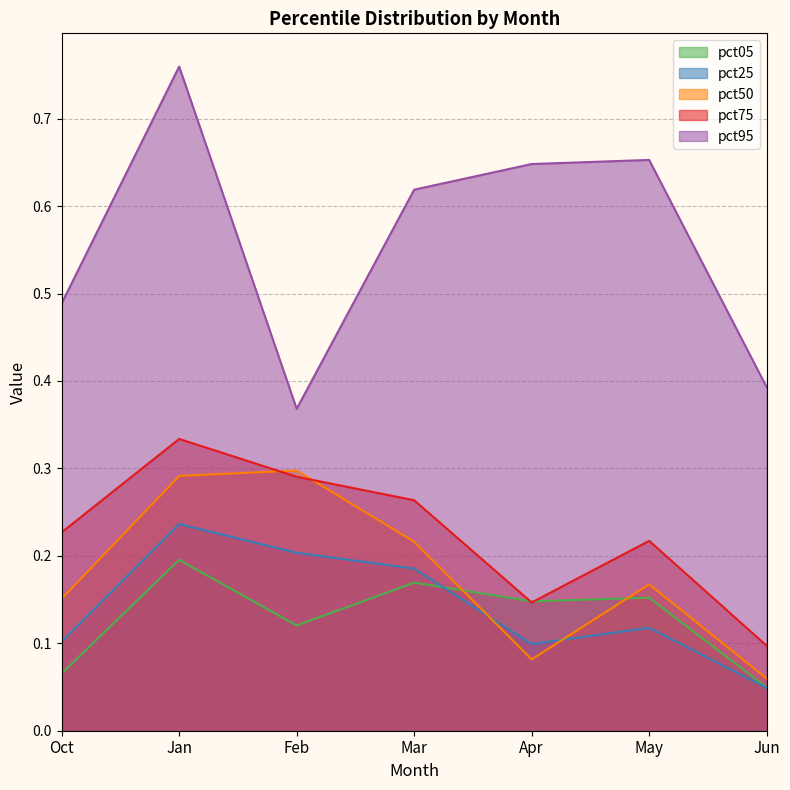

The pct25 series shows 0.1 at May. True or false?

True